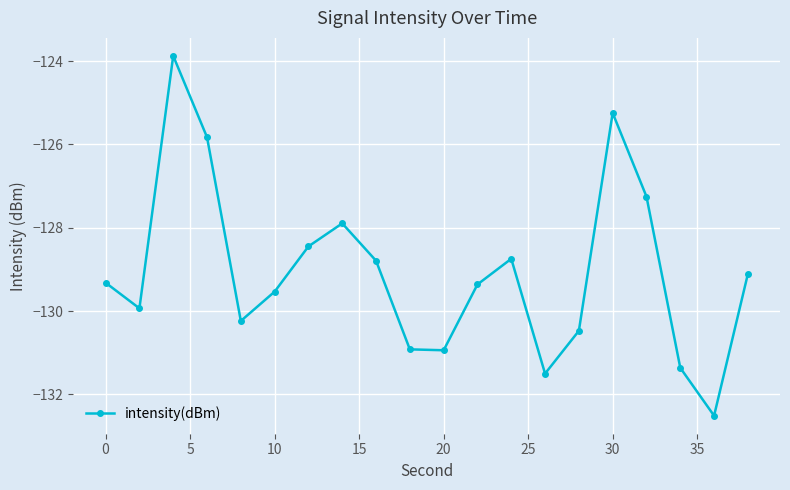

How many interior local peaks (higher than both neighbors) does the data have?

4